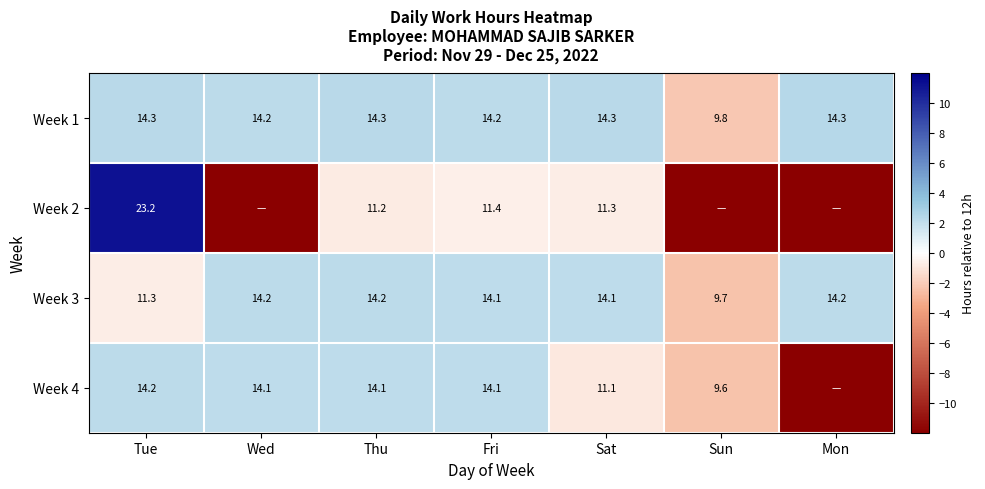

What is the spread (max minus min) of values at Fri?

2.8